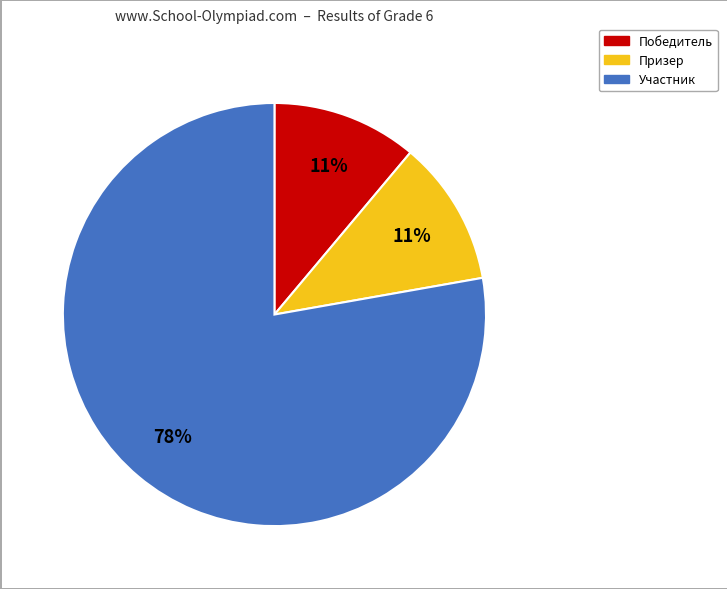

To the nearest percent, what is the combined percentage of Участник and Призер?

89%